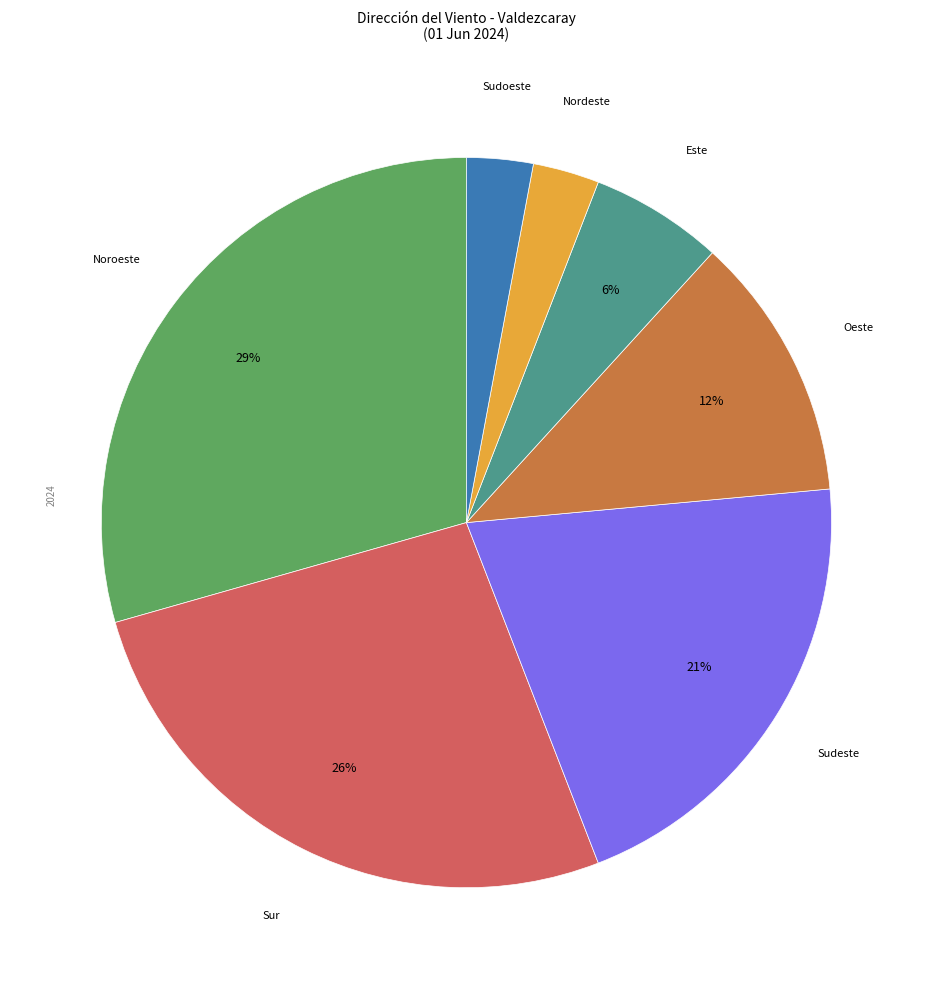

To the nearest percent, what percentage of the pie is Oeste?

12%